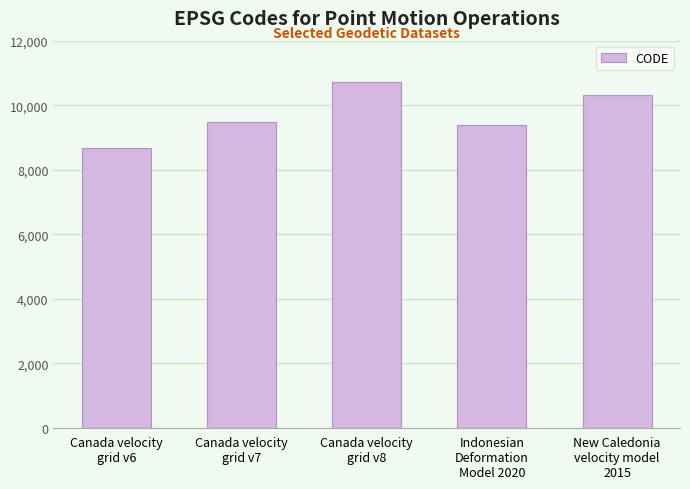

Approximately how many times larger is the value at Canada velocity
grid v6 compared to Indonesian
Deformation
Model 2020?

0.9